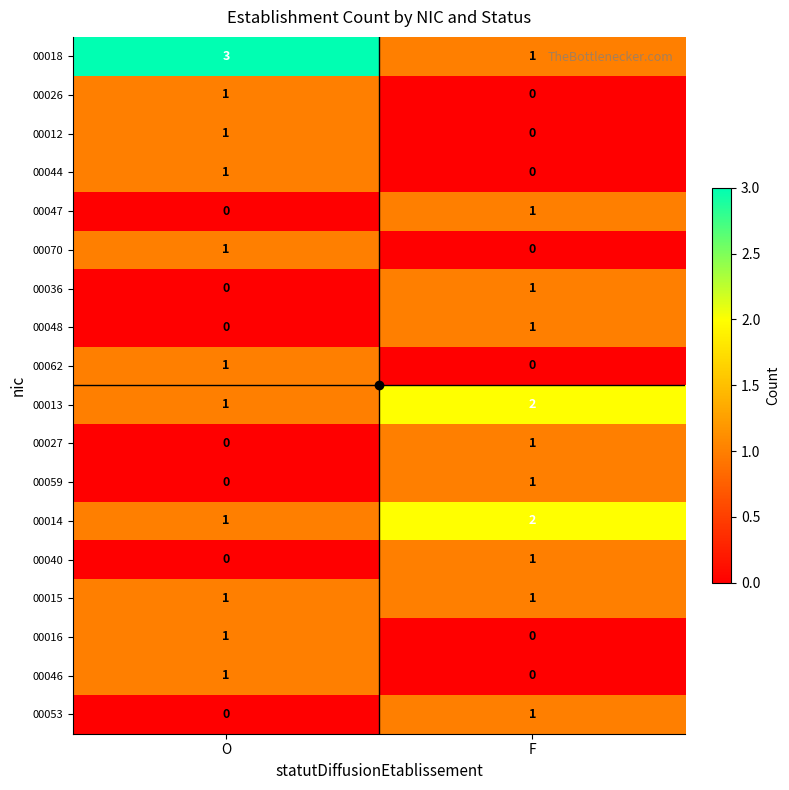

List the labels in order of 00070 value, smallest first.

F, O